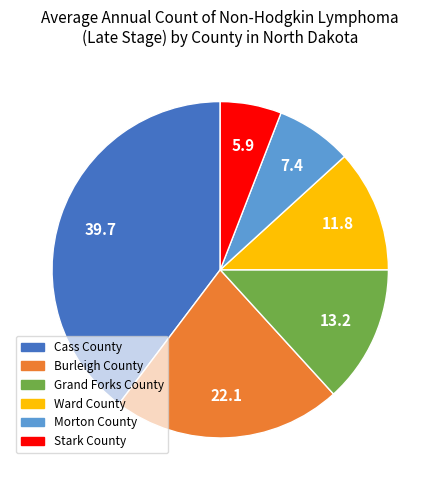

Approximately how many times larger is the value at Cass County compared to Ward County?

3.4